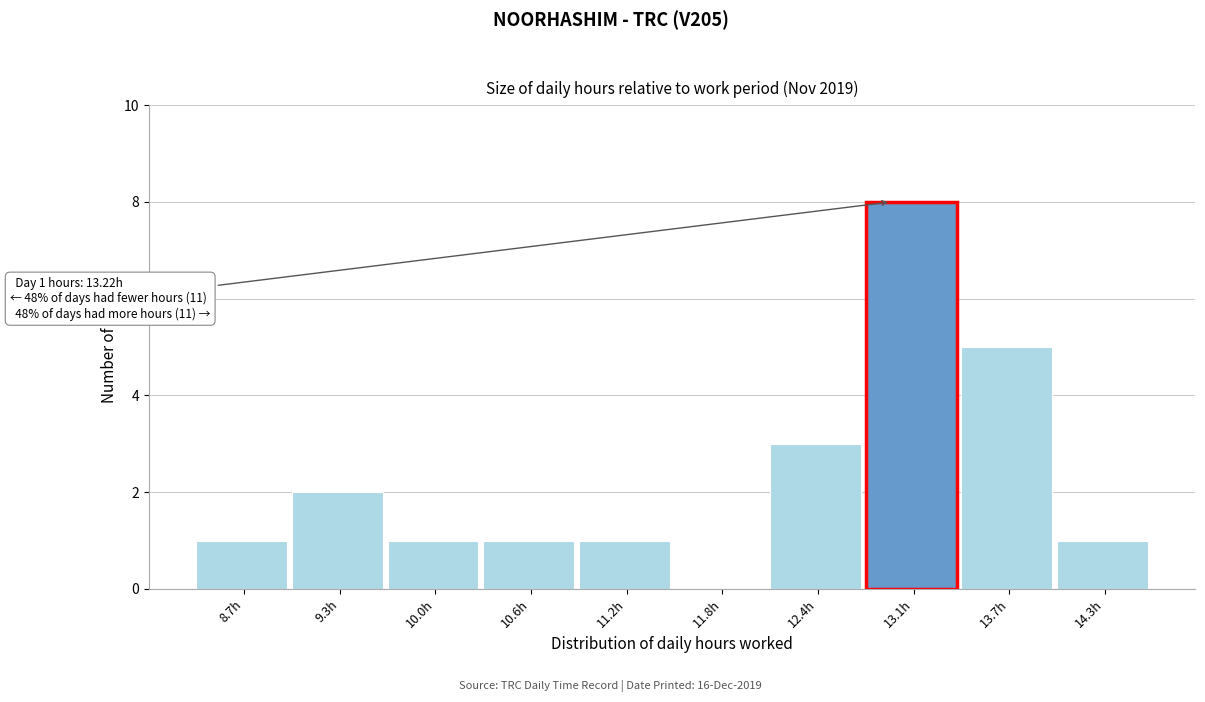

Reading left to right, transcribe all the data shown in this chart.

8.7h=1	9.3h=2	10.0h=1	10.6h=1	11.2h=1	11.8h=0	12.4h=3	13.1h=8	13.7h=5	14.3h=1